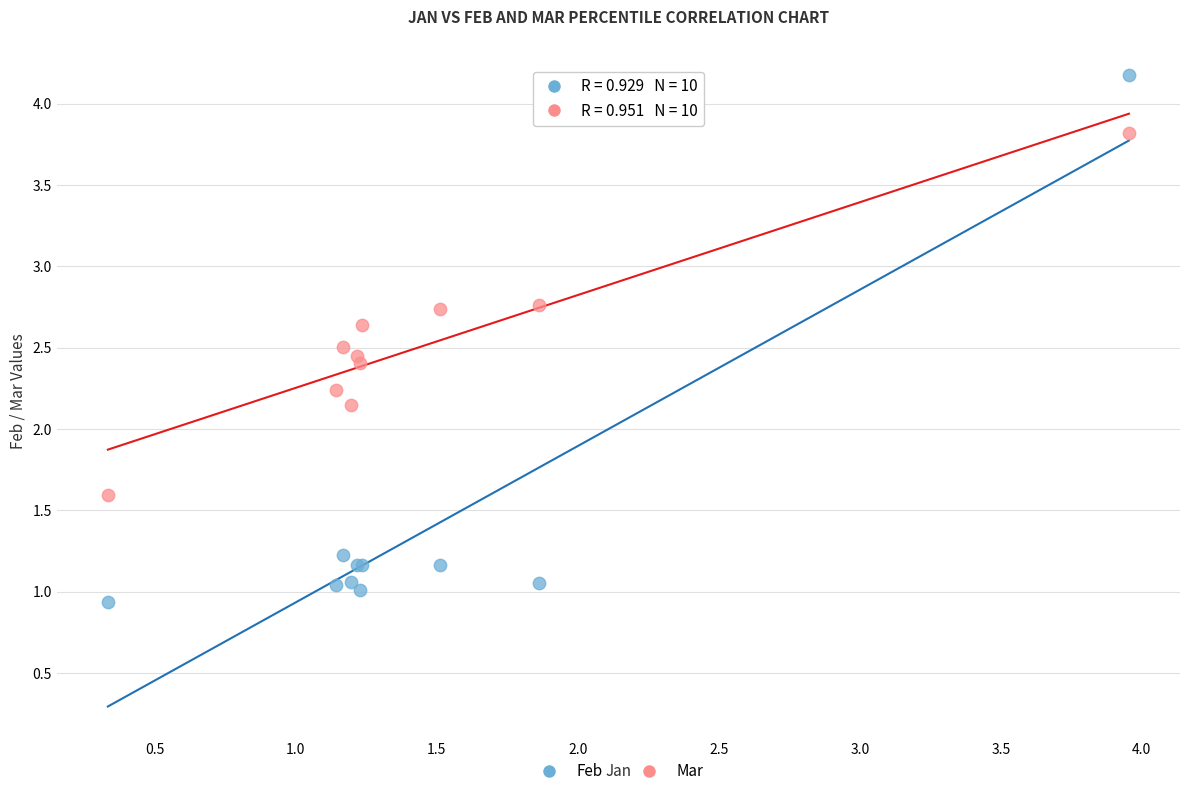

In the Feb series, what Y value is closest to 2?

1.2